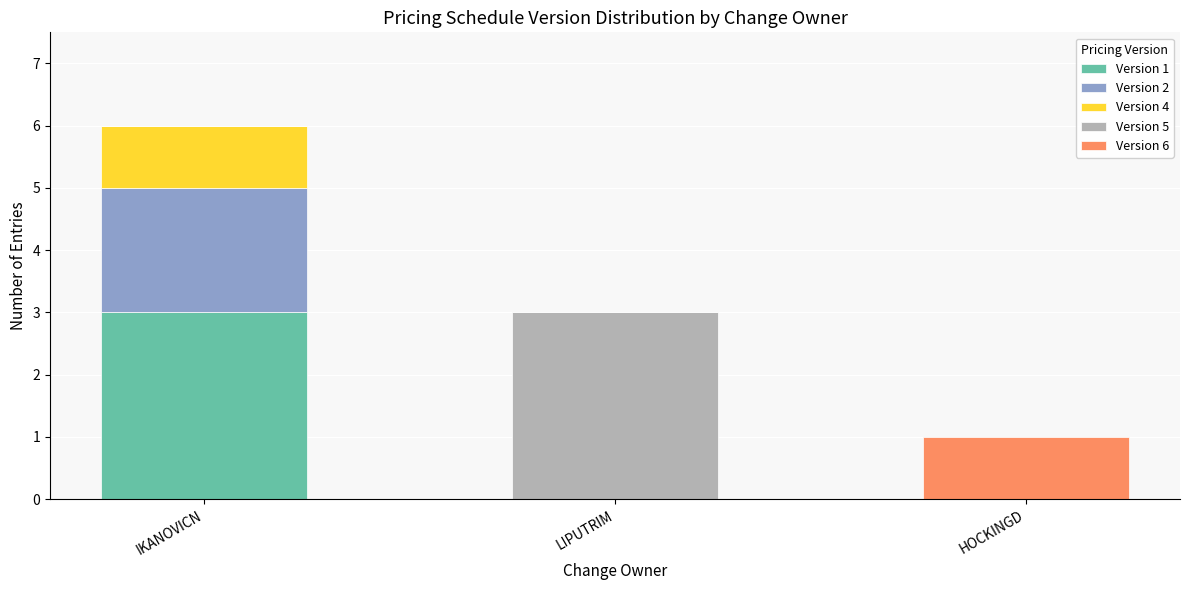

At which label does Version 1 reach its peak?

IKANOVICN